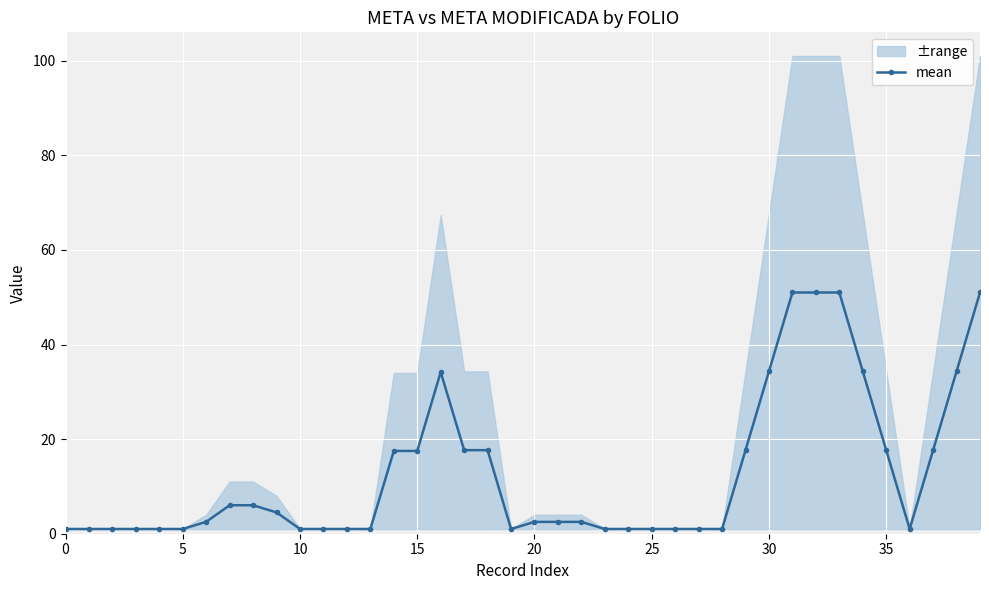

Reading left to right, extract all data points from this chart.

1.0	1.0	1.0	1.0	1.0	1.0	2.5	6.0	6.0	4.5	1.0	1.0	1.0	1.0	17.5	17.5	34.2	17.7	17.7	1.0	2.5	2.5	2.5	1.0	1.0	1.0	1.0	1.0	1.0	17.7	34.3	51.0	51.0	51.0	34.3	17.7	1.0	17.7	34.3	51.0